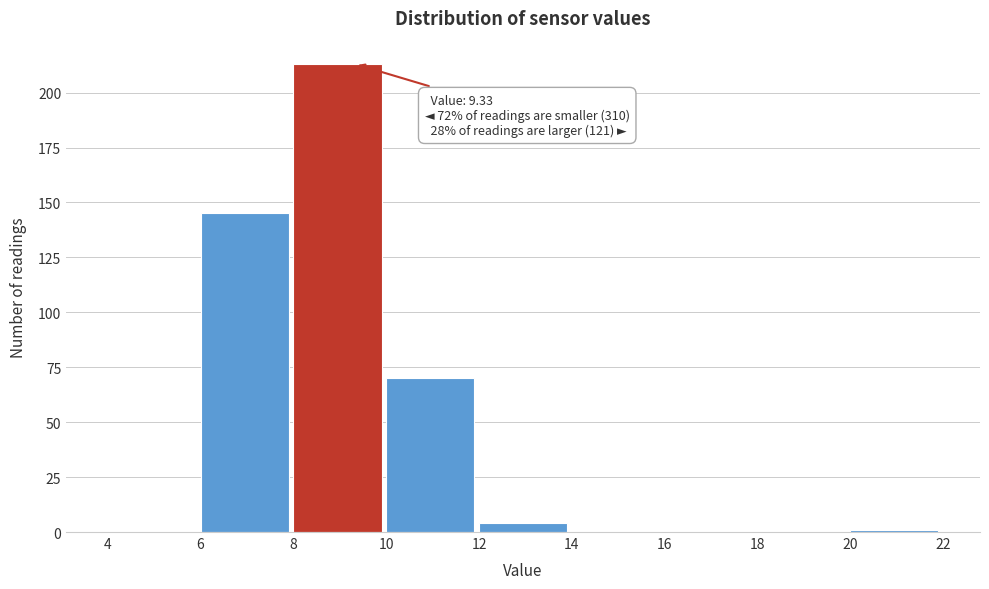

Over which range of the x-axis is the bar tallest?

8 to 10